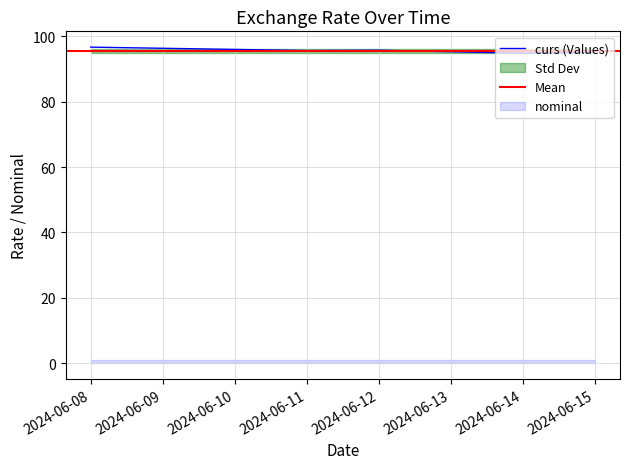

How many points are higher than both their immediate neighbors (excluding endpoints)?

1